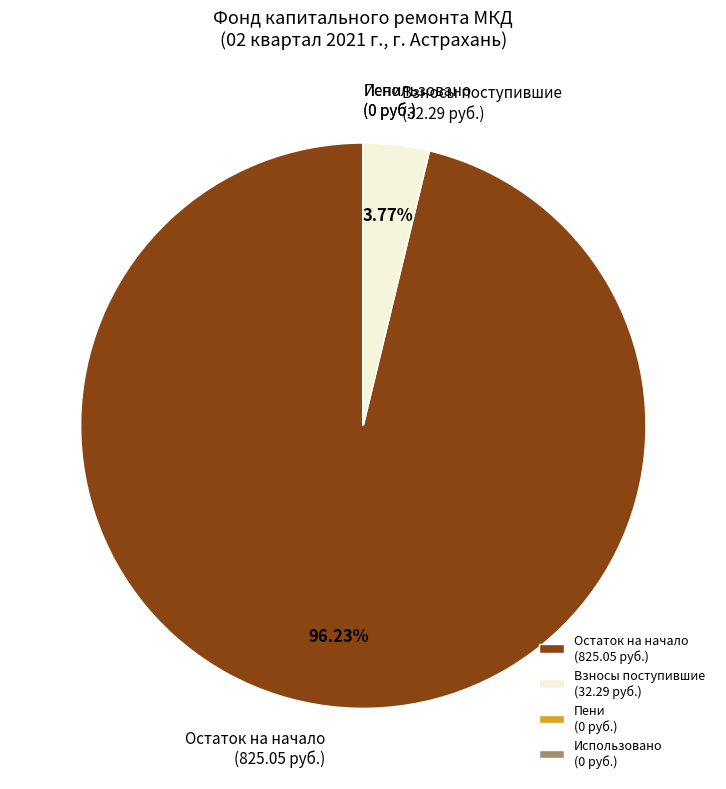

What is the majority slice?

Остаток на начало (825.05 руб.)